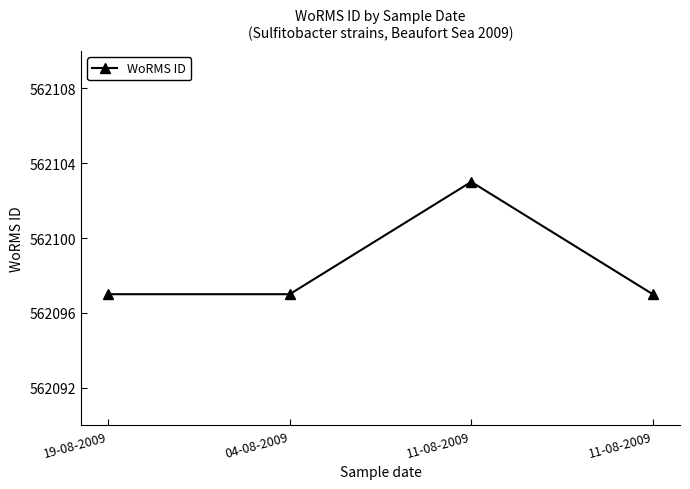

Is this an area chart (filled region under the line)?

No